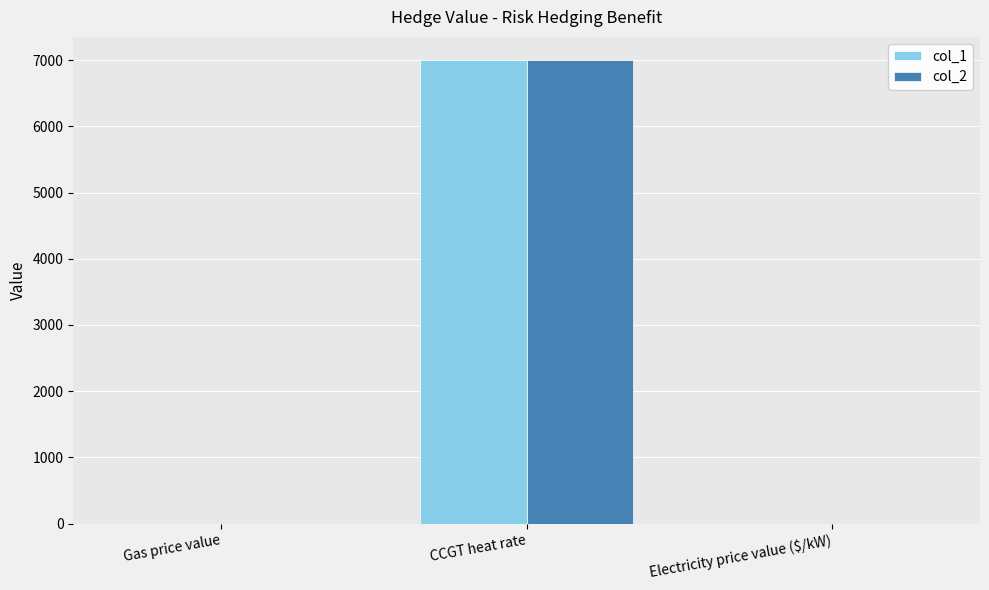

What is the sum of all col_1 values?

7001.5